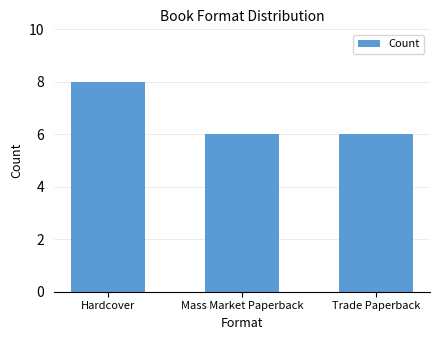

Count the number of categories in the chart.

3